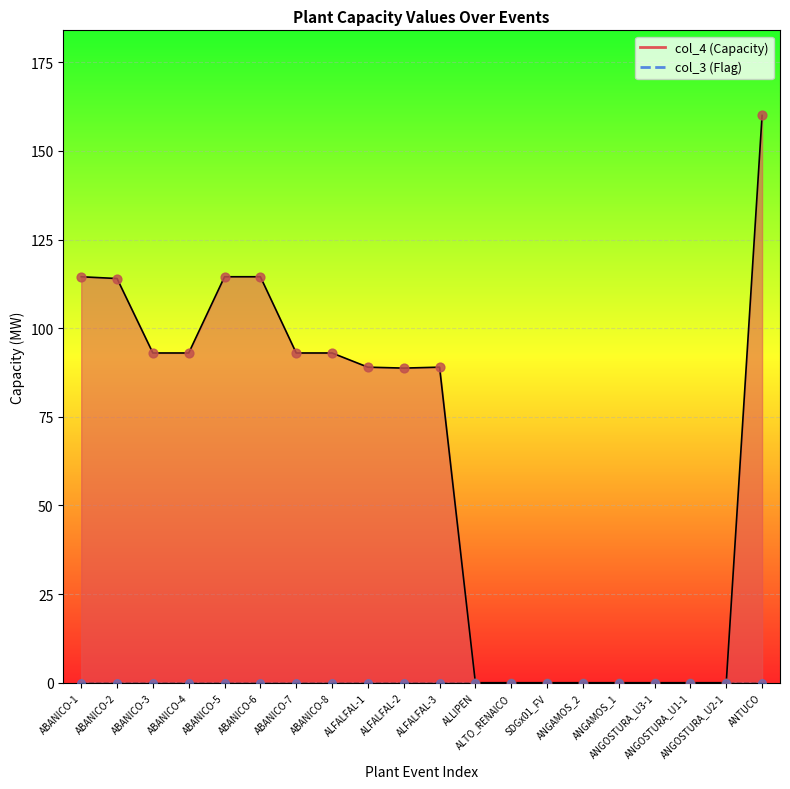

What is the change in value from ABANICO-2 to ANGAMOS_2?

-114.0